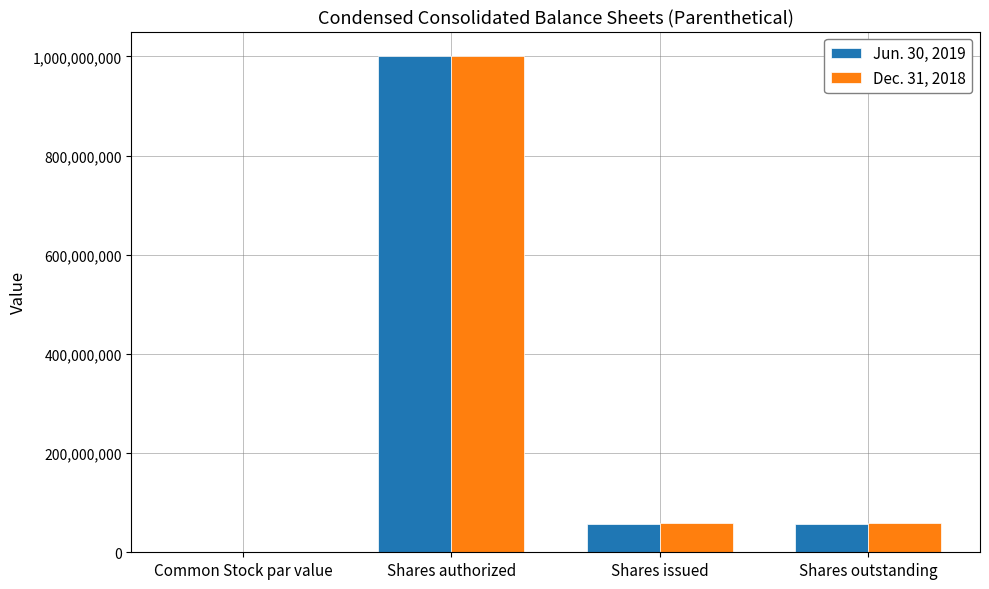

Count the number of data series in this chart.

2